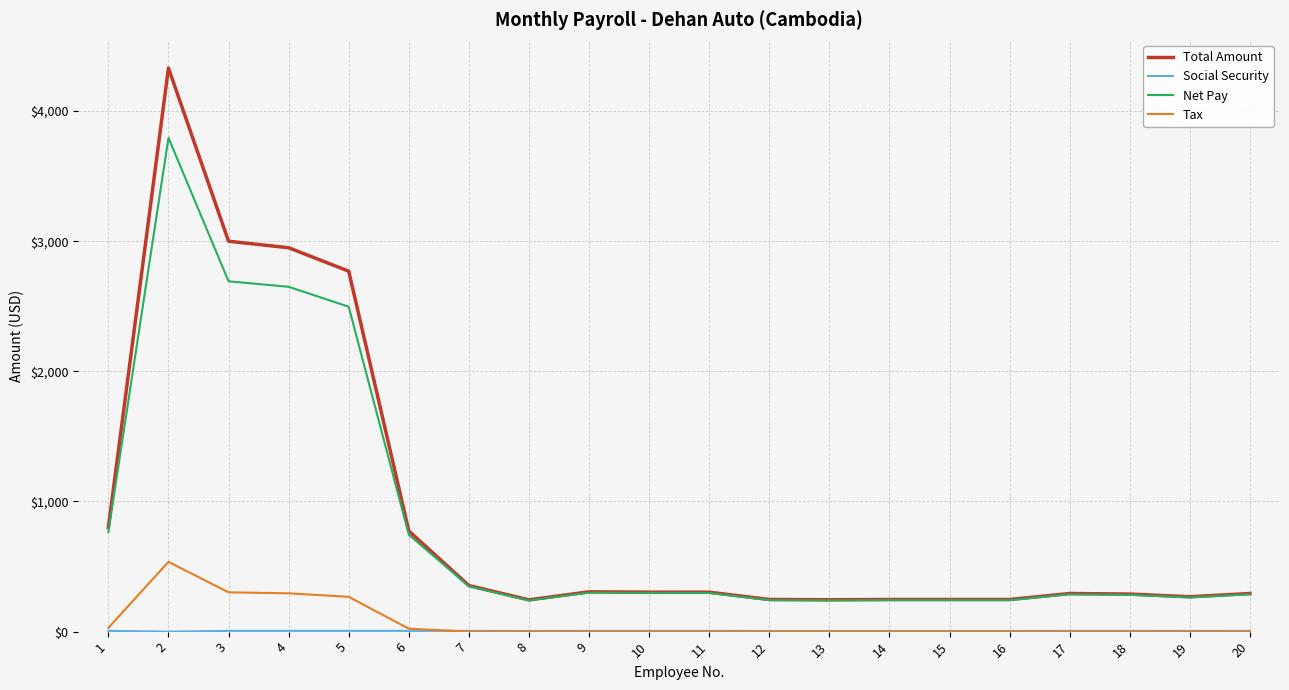

What is the highest value of the Net Pay series?

3794.9